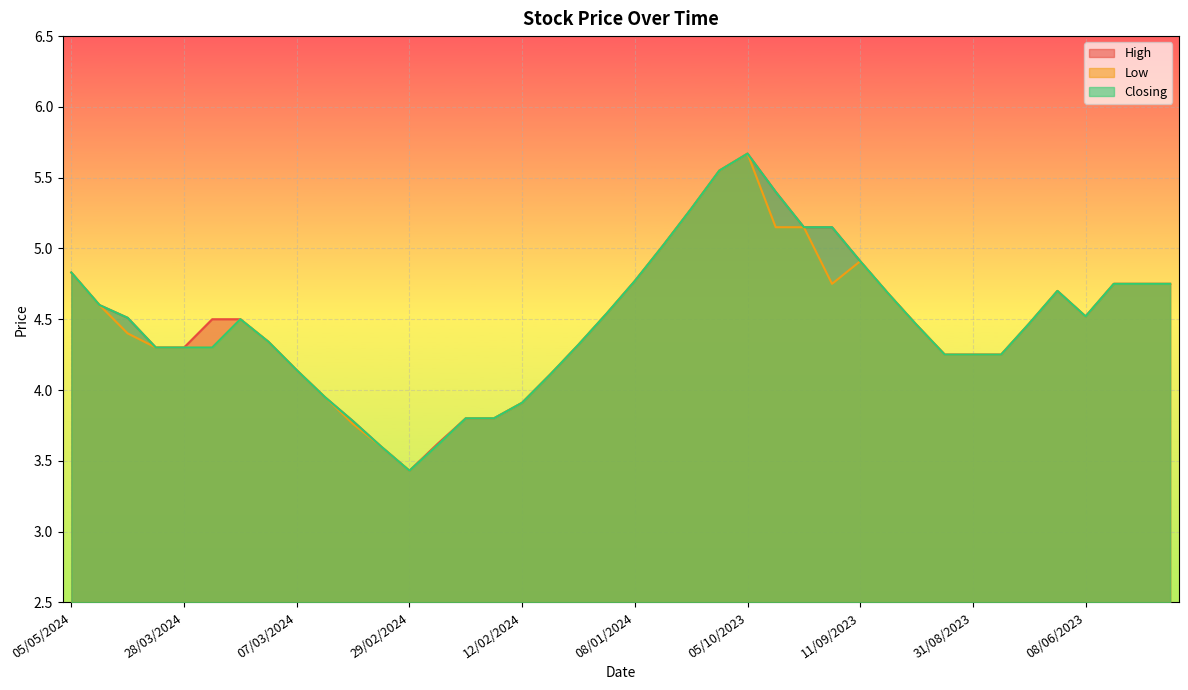

What are all the series names shown in the legend?

High, Low, Closing